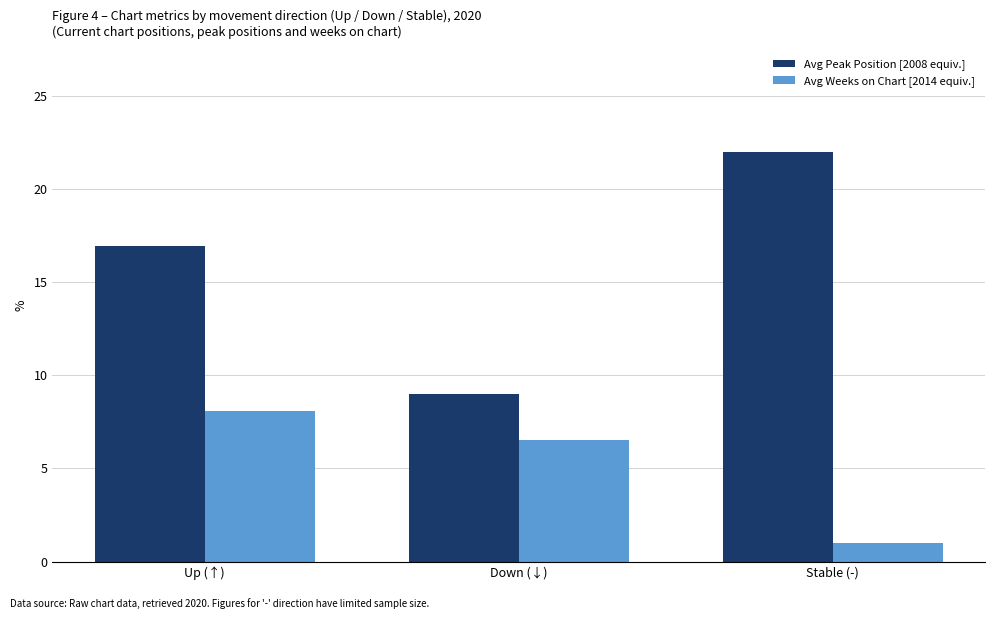

At which category does the chart reach its minimum across all series?

Stable (-)